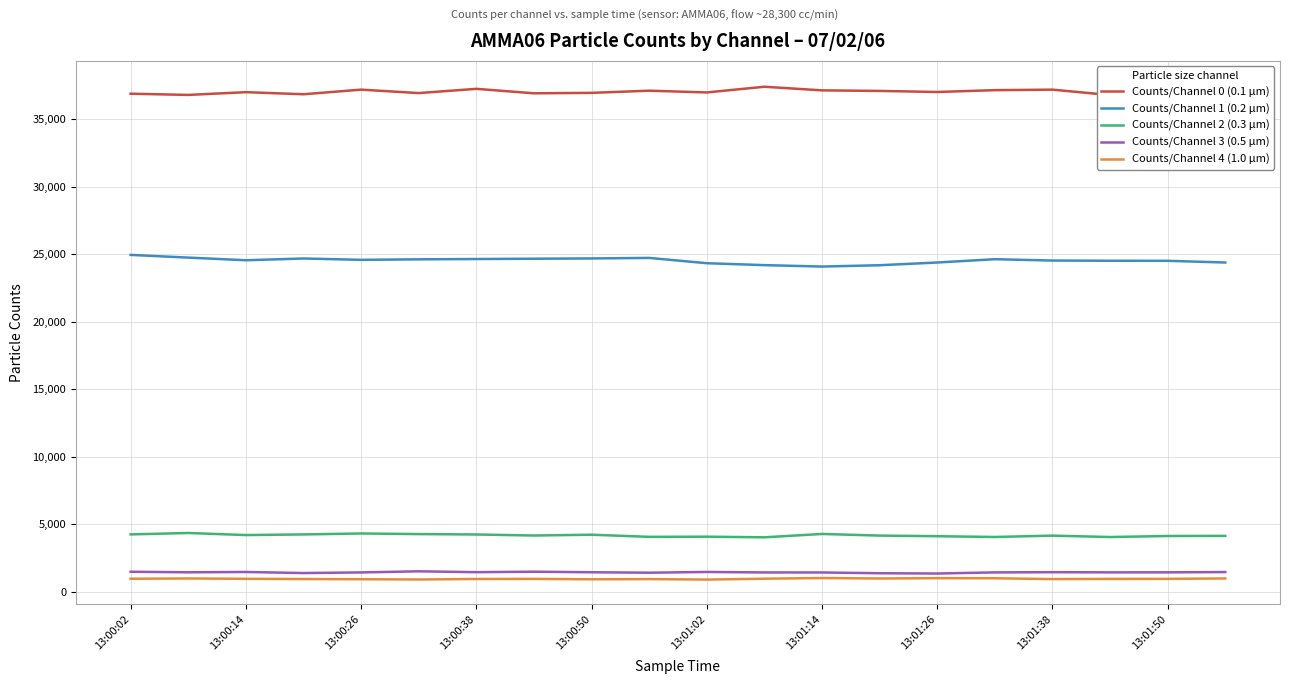

True or false: Counts/Channel 1 (0.2 µm) has more than 2 points higher than both neighbors.

True